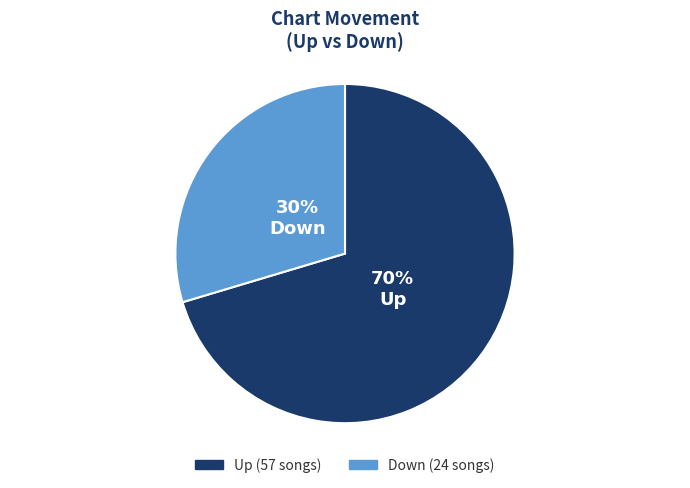

Count the number of slices in the pie.

2